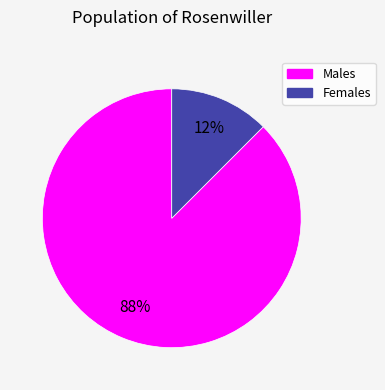

To the nearest percent, what is the average slice percentage?

50%